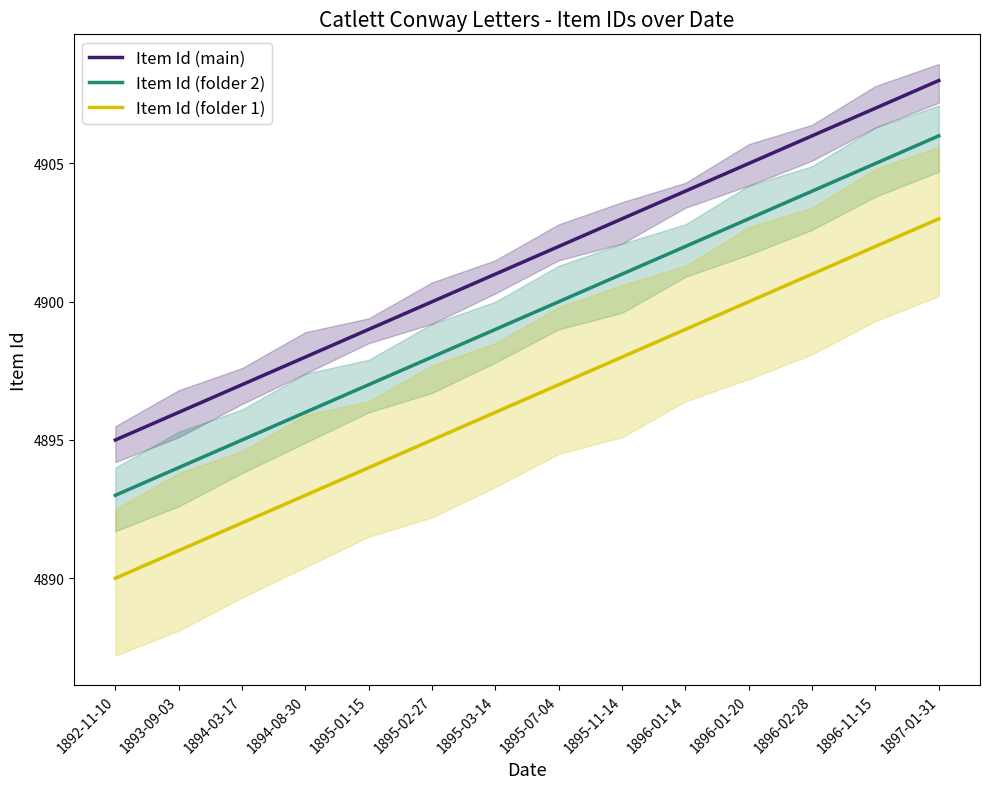

True or false: Item Id (folder 2) and Item Id (folder 1) cross at least once.

False